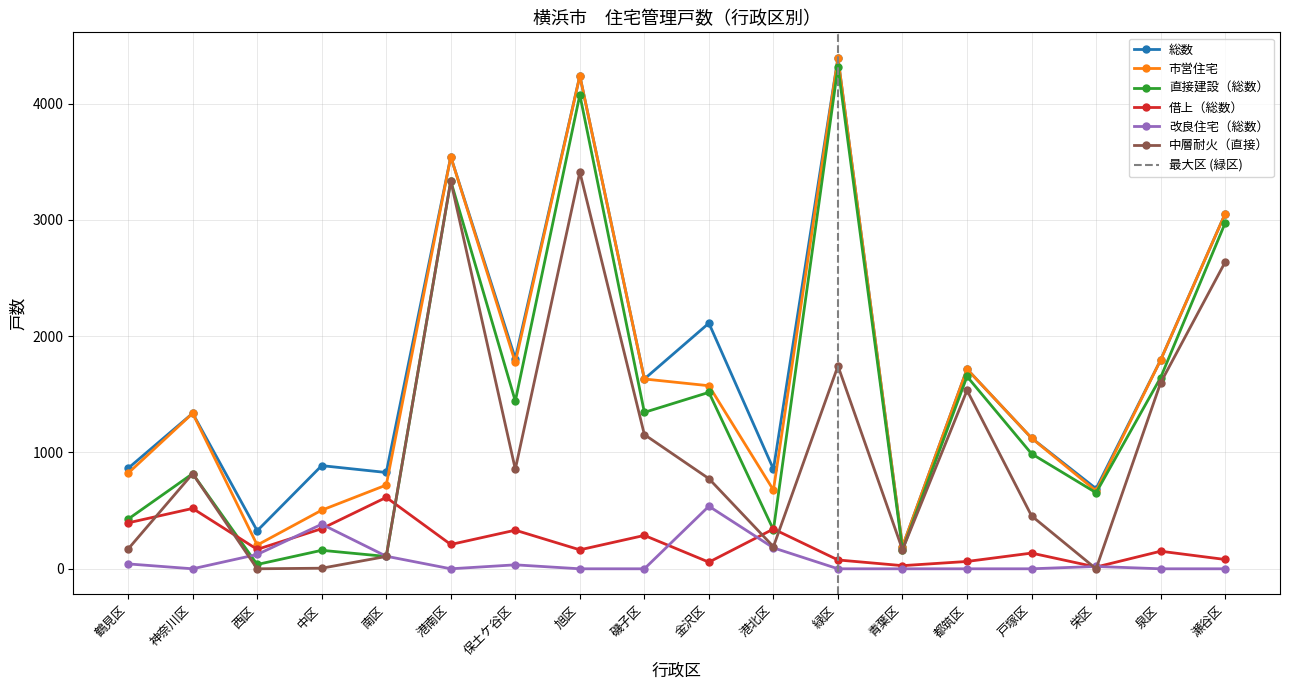

How many data points in 借上（総数） are above 167?

8